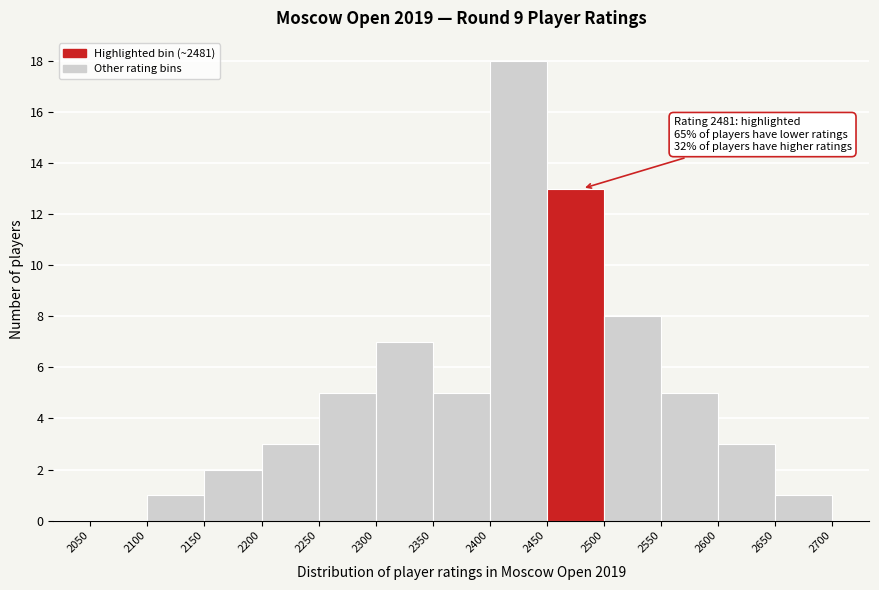

Over which range of the x-axis is the bar tallest?

2400 to 2450